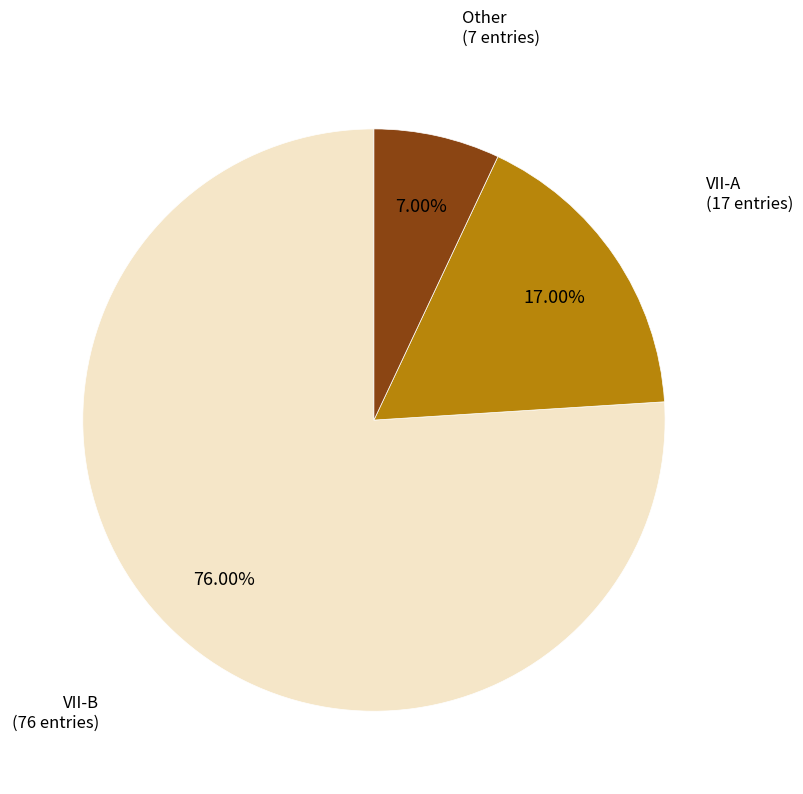

How many segments does this pie chart have?

3